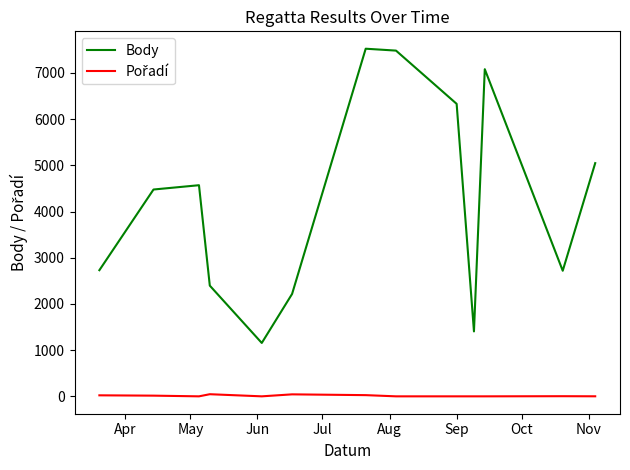

What is the difference between the maximum and minimum values in the Body series?

6368